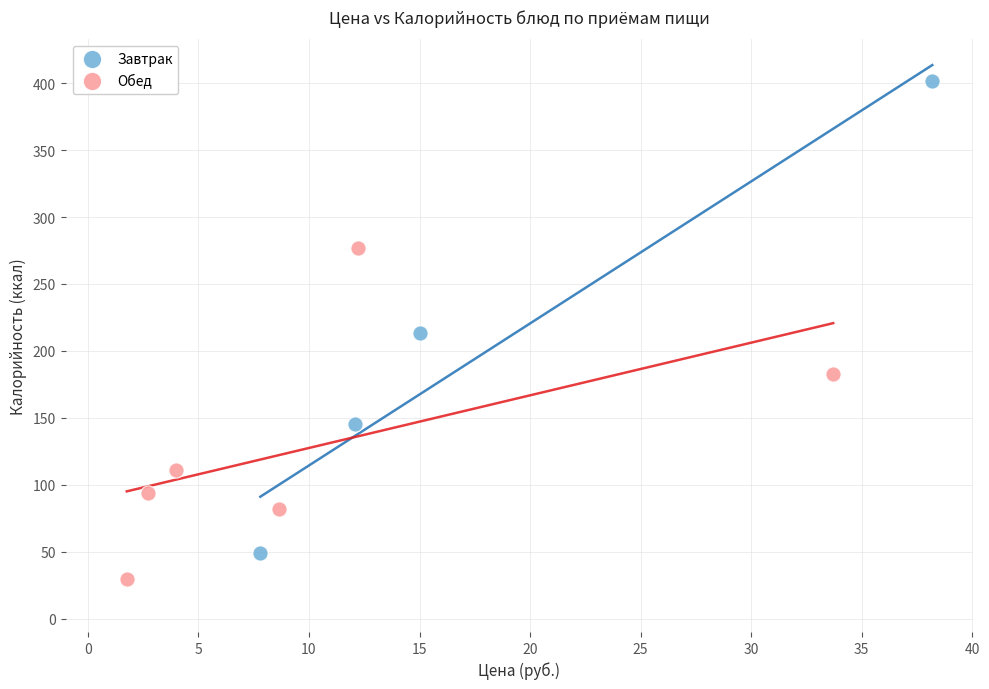

Which series contains the highest Y value?

Завтрак